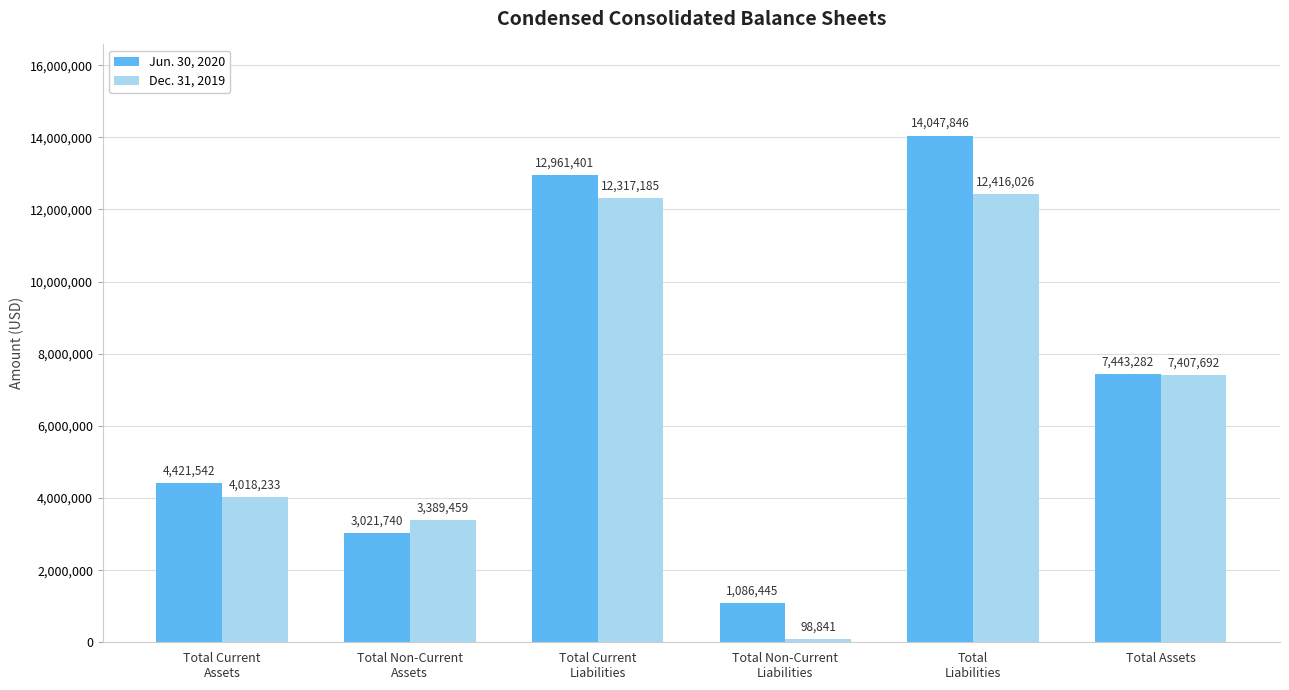

What is the difference between the maximum and minimum values in the Dec. 31, 2019 series?

12317185